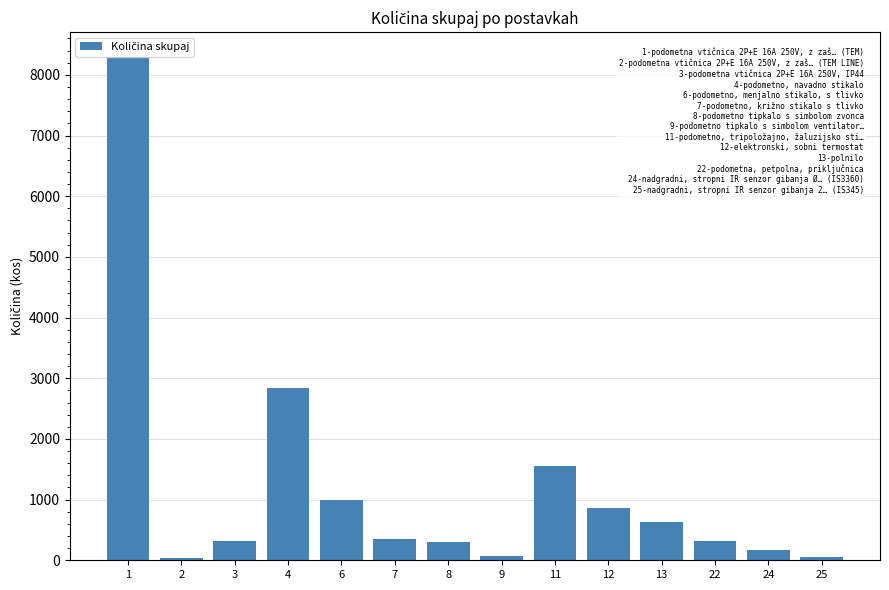

What is the minimum value shown in the chart?

45